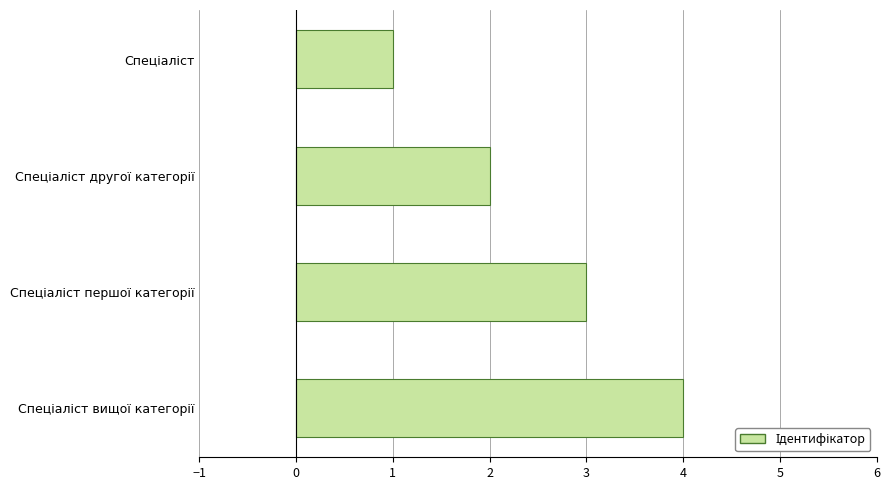

What is the difference between the second highest and minimum values?

2